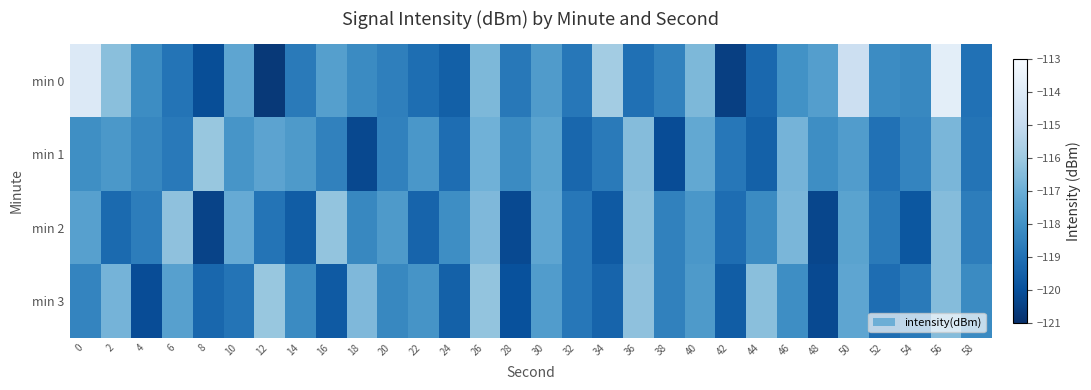

Reading right to left, list all the values displayed in this chart.

min 0: 58=-119.0	56=-113.8	54=-118.3	52=-118.2	50=-114.7	48=-117.5	46=-118.0	44=-119.3	42=-120.5	40=-116.7	38=-118.5	36=-119.0	34=-115.8	32=-118.8	30=-117.6	28=-118.8	26=-116.6	24=-119.5	22=-119.1	20=-118.5	18=-118.2	16=-117.5	14=-118.7	12=-120.7	10=-117.3	8=-120.1	6=-118.9	4=-118.1	2=-116.4	0=-114.1
min 1: 58=-118.9	56=-116.7	54=-118.4	52=-119.0	50=-117.6	48=-118.1	46=-116.8	44=-119.5	42=-118.8	40=-117.2	38=-120.1	36=-116.5	34=-118.7	32=-119.3	30=-117.4	28=-118.2	26=-116.9	24=-119.1	22=-117.8	20=-118.5	18=-120.2	16=-118.5	14=-117.7	12=-117.4	10=-117.9	8=-116.1	6=-118.7	4=-118.3	2=-117.8	0=-118.1
min 2: 58=-118.6	56=-116.5	54=-119.8	52=-118.7	50=-117.4	48=-120.3	46=-116.7	44=-118.2	42=-119.1	40=-117.8	38=-118.5	36=-116.4	34=-119.7	32=-118.8	30=-117.3	28=-120.2	26=-116.6	24=-118.1	22=-119.4	20=-117.7	18=-118.3	16=-116.2	14=-119.6	12=-118.9	10=-117.1	8=-120.4	6=-116.3	4=-118.6	2=-119.2	0=-117.5
min 3: 58=-118.2	56=-116.5	54=-118.7	52=-119.1	50=-117.3	48=-120.2	46=-118.1	44=-116.4	42=-119.6	40=-117.7	38=-118.5	36=-116.3	34=-119.4	32=-118.8	30=-117.6	28=-120.0	26=-116.2	24=-119.5	22=-117.9	20=-118.3	18=-116.6	16=-119.7	14=-118.2	12=-116.1	10=-118.9	8=-119.3	6=-117.5	4=-120.1	2=-116.8	0=-118.4